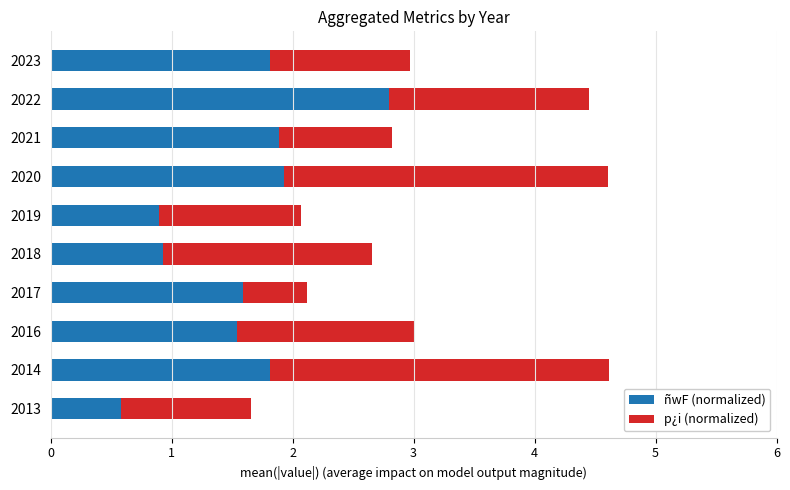

The value of ñwF (normalized) at 2023 is 1.8. True or false?

True